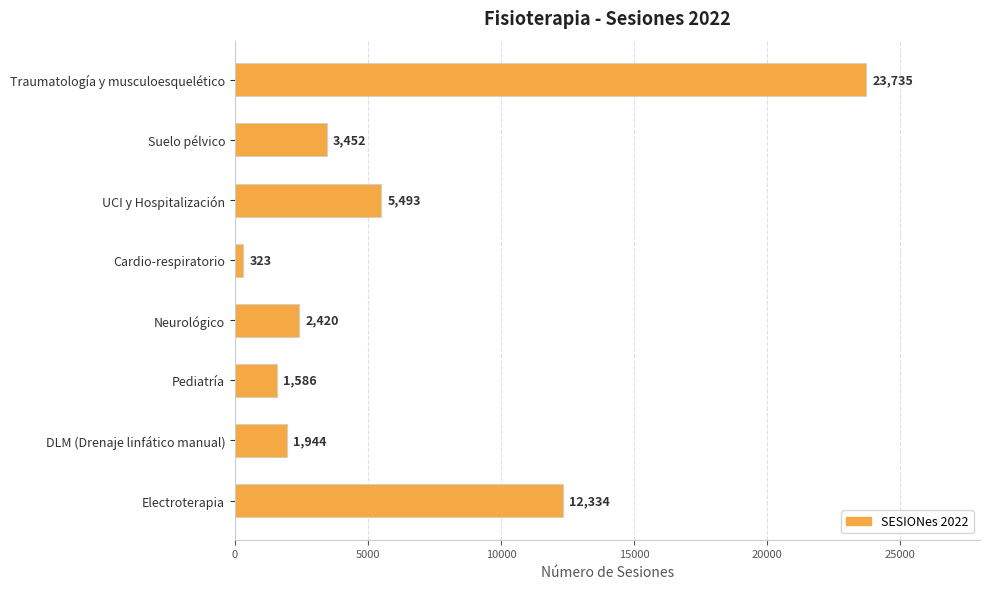

What is the label of the 4th bar from the top?

Cardio-respiratorio